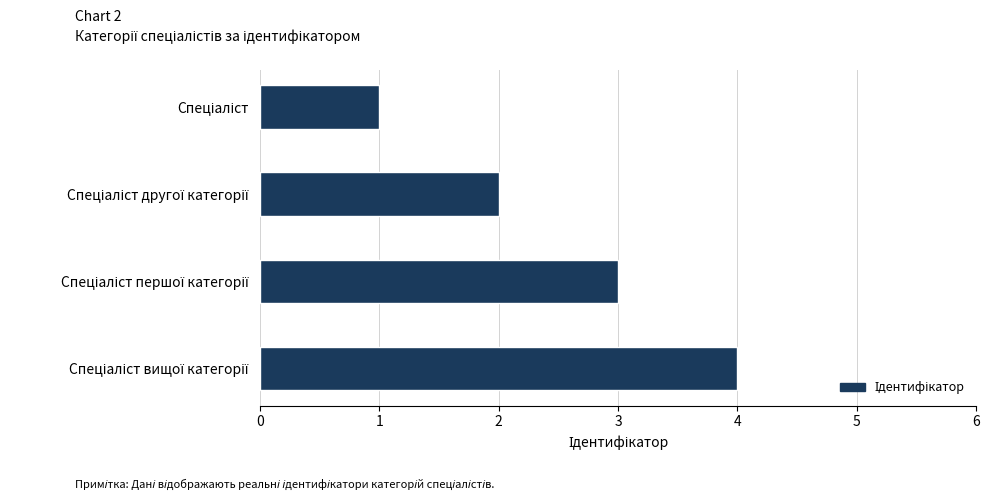

What is the greatest value displayed?

4